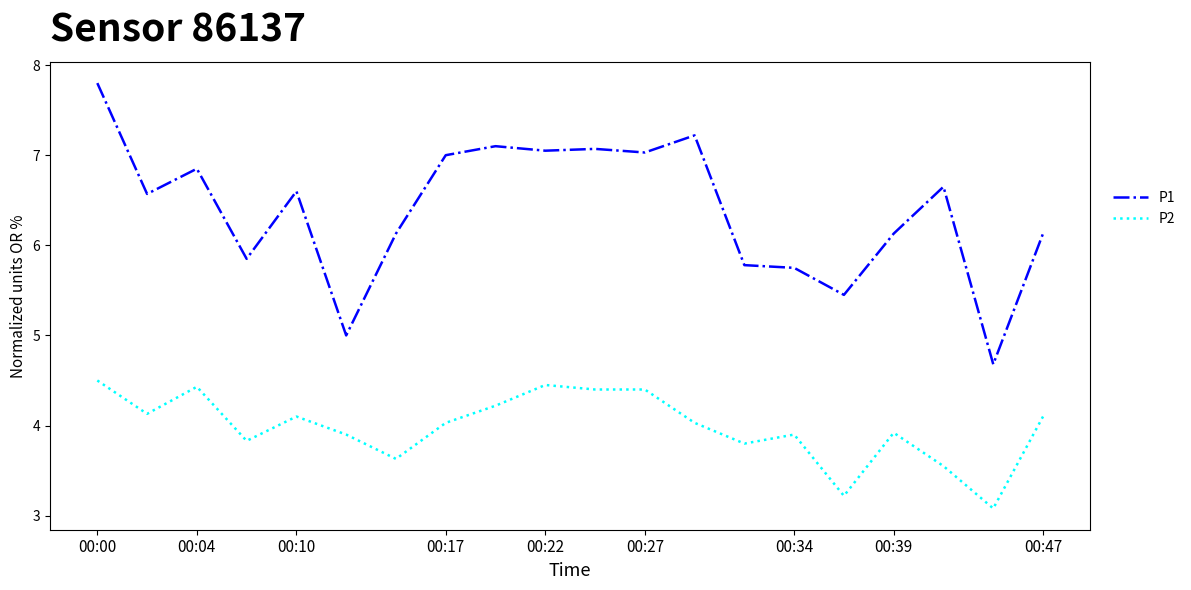

Which series has the largest total across all categories?

P1